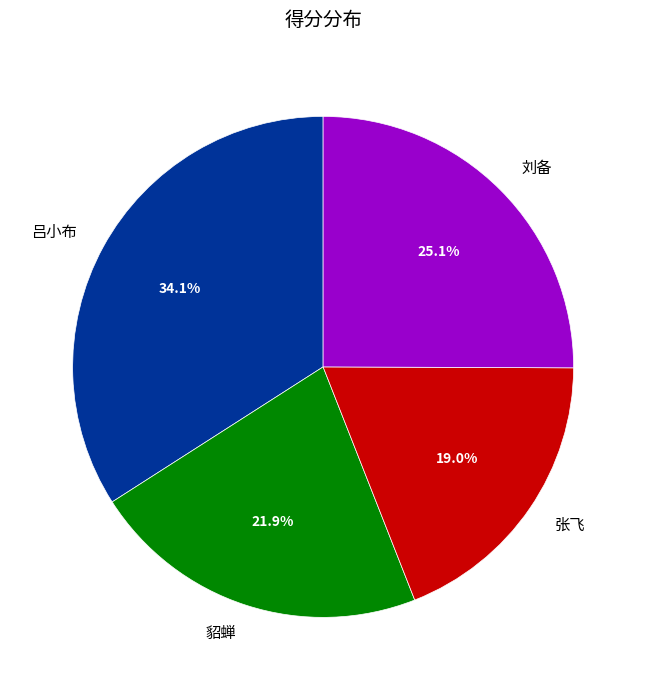

Does 张飞 account for over 50% of the chart?

No